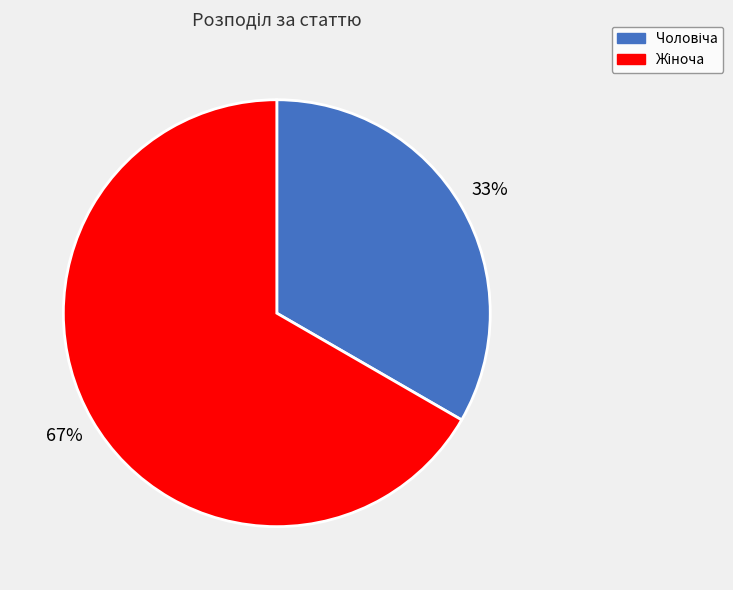

To the nearest percent, what is the average slice percentage?

50%